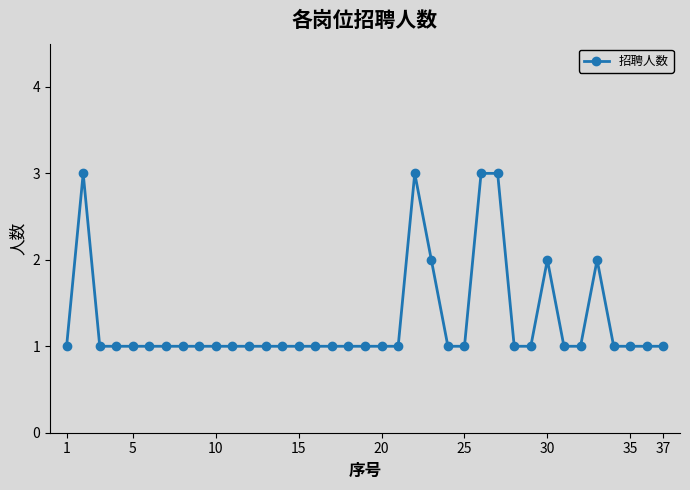

Reading left to right, list all the values displayed in this chart.

1	3	1	1	1	1	1	1	1	1	1	1	1	1	1	1	1	1	1	1	1	3	2	1	1	3	3	1	1	2	1	1	2	1	1	1	1